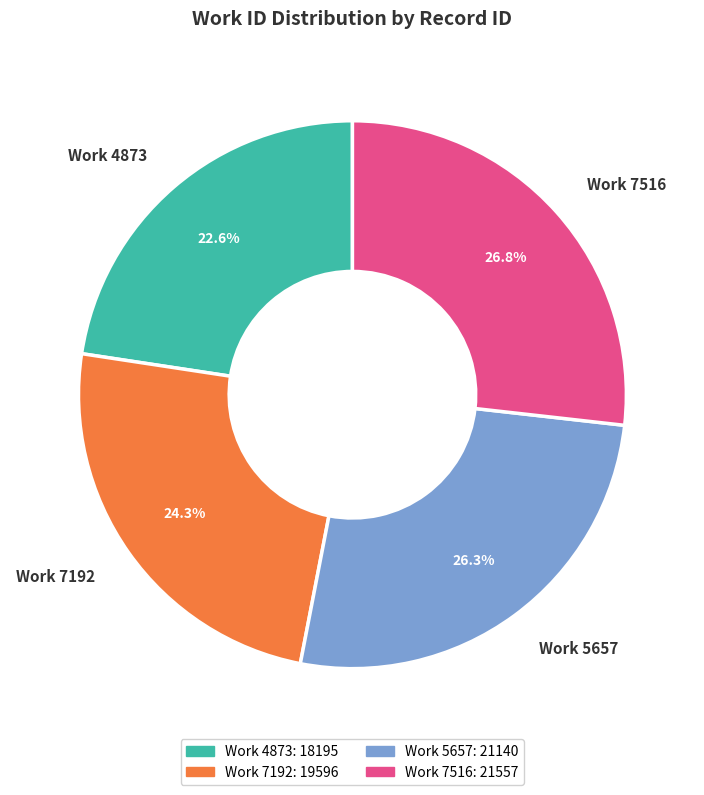

Is there a majority slice in this chart?

No